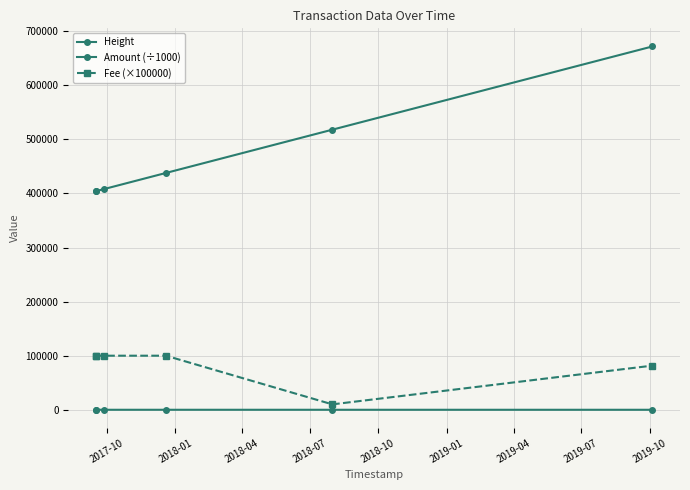

How many data points in Height are less than 437933?

3